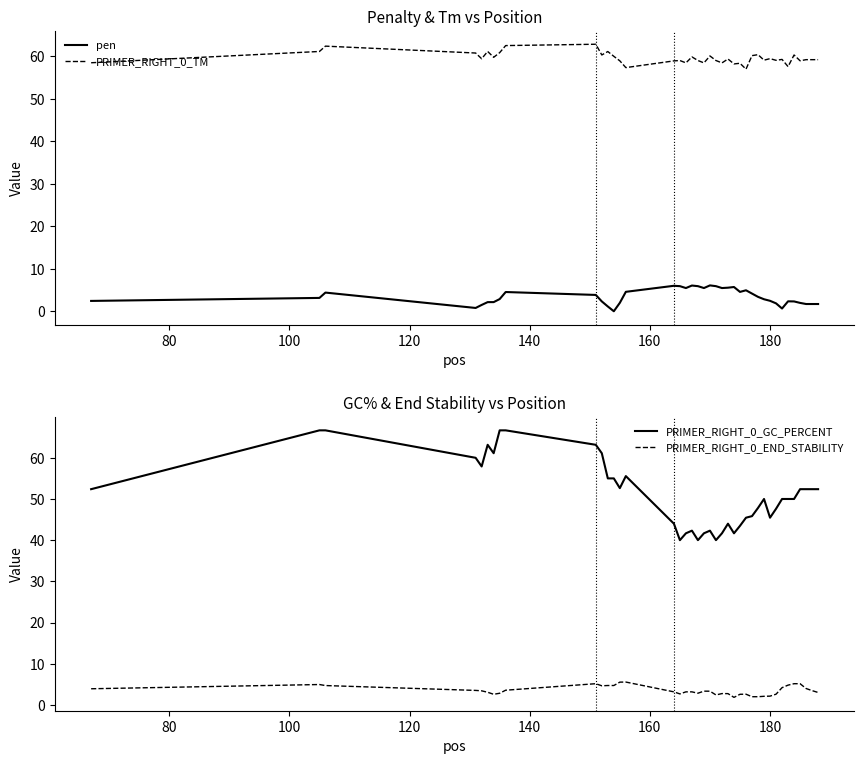

Which series has the largest range (max minus min)?

PRIMER_RIGHT_0_GC_PERCENT